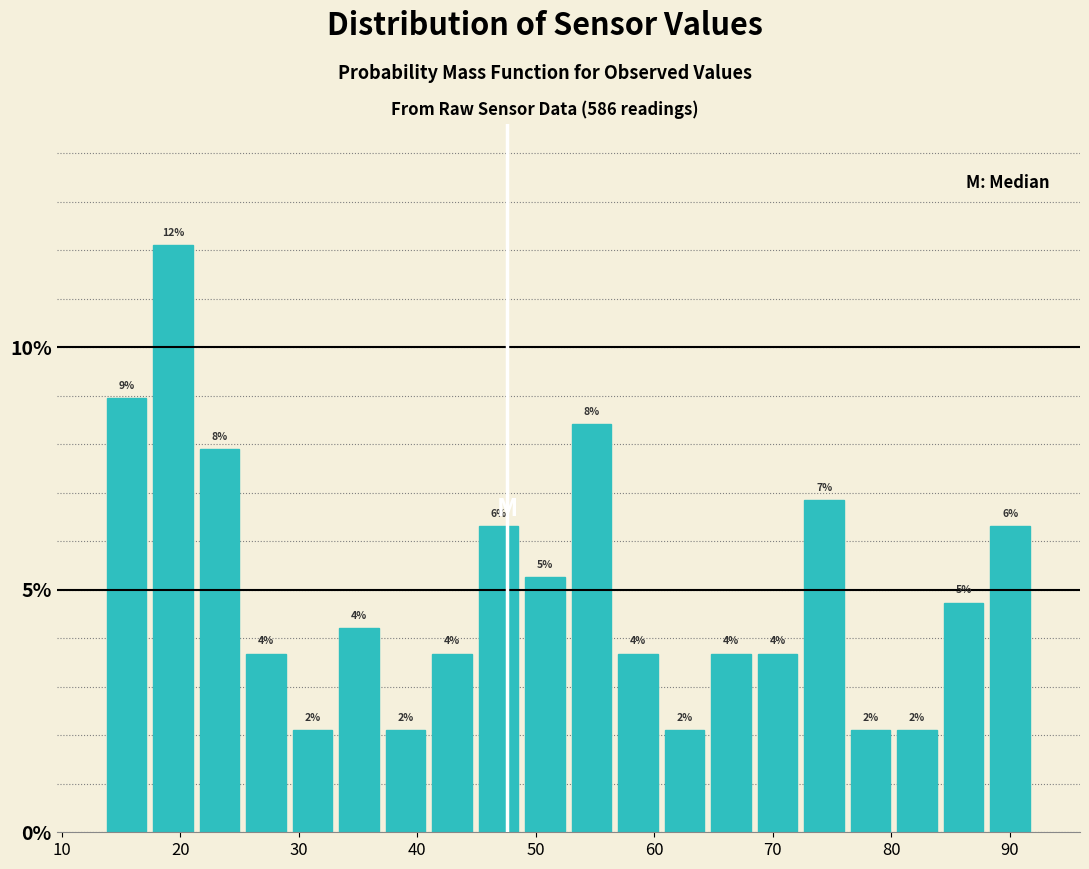

Read against the x-axis, roughly where is the centre of the tallest bar?

19